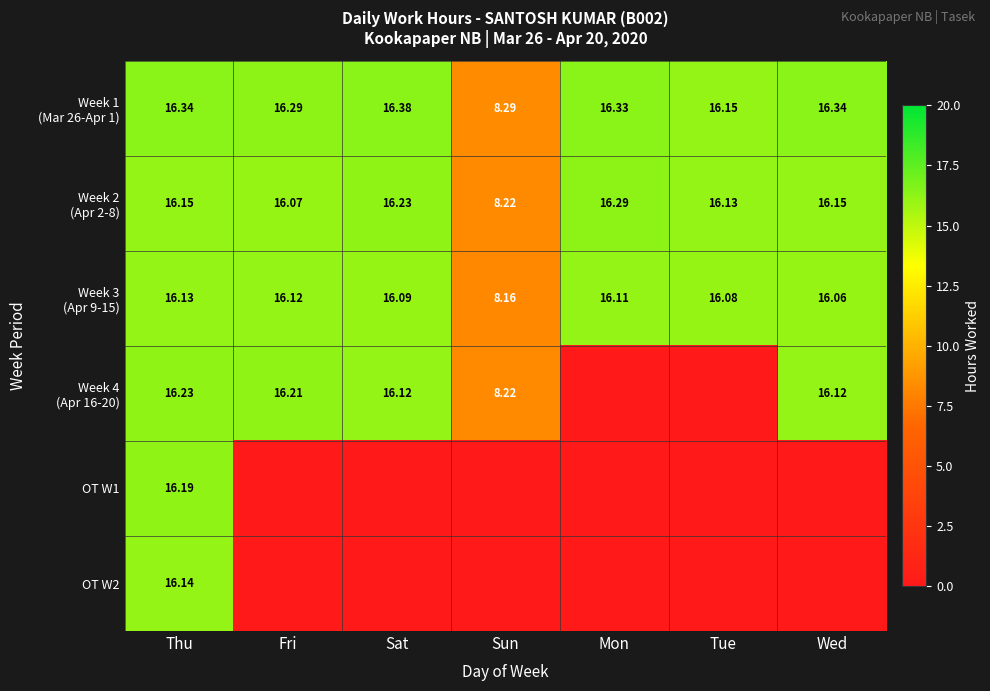

Which label corresponds to the smallest value in the chart?

Mon